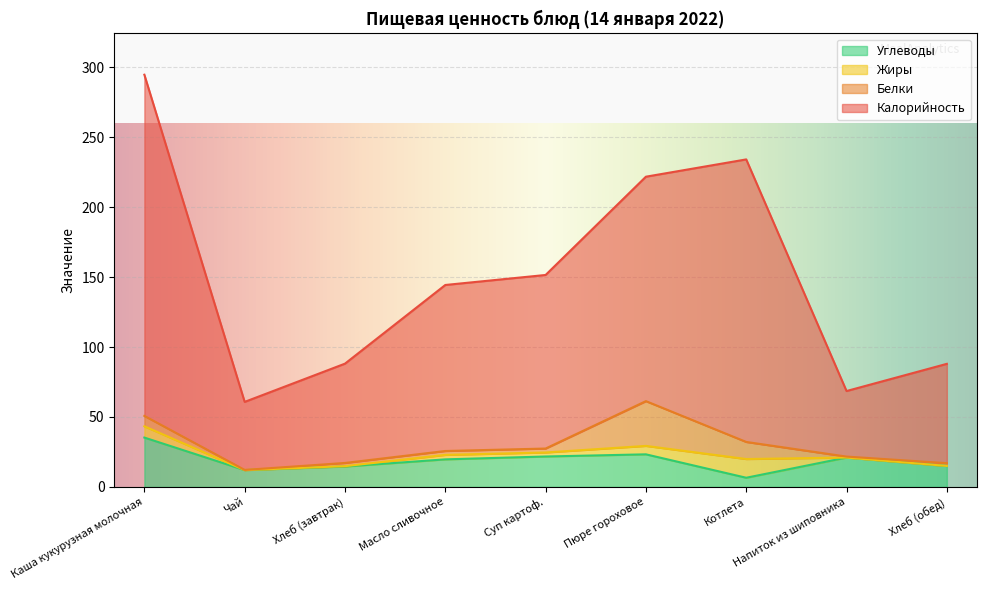

At which category does the chart reach its peak across all series?

Каша кукурузная молочная